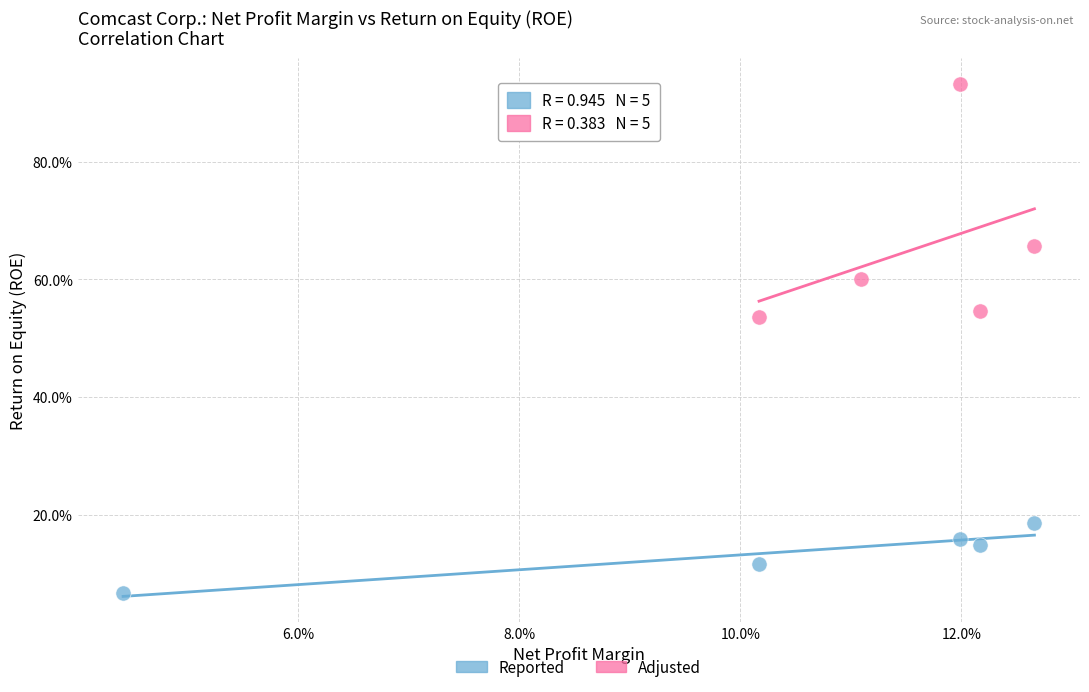

What are all the series names shown in the legend?

Reported, Adjusted